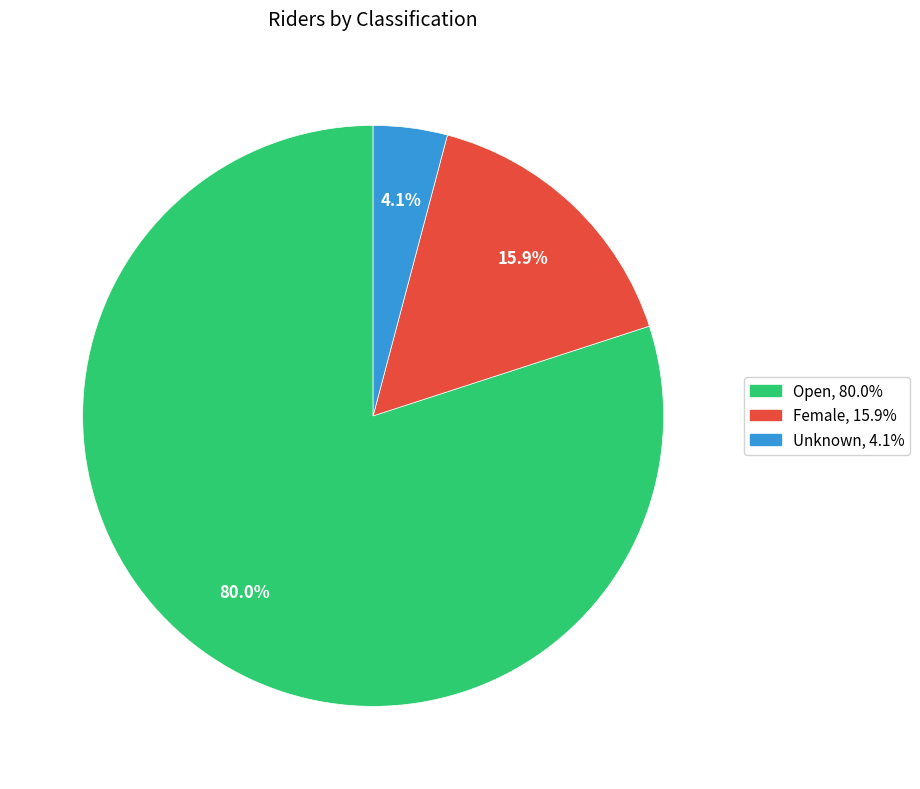

True or false: Female accounts for 3% of the total.

False